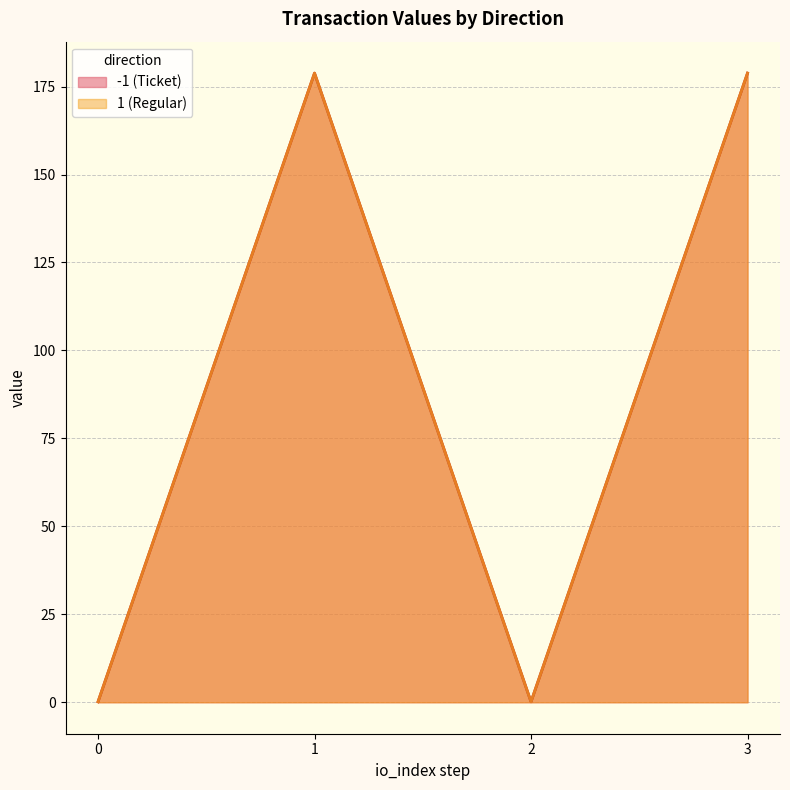

Does the chart have visible grid lines?

Yes